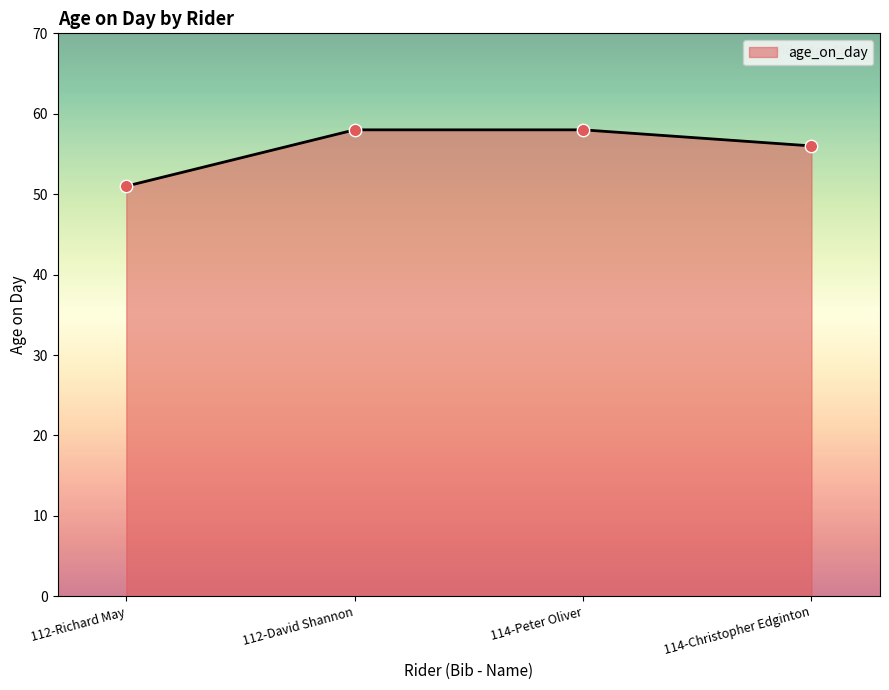

What is the change in value from 112-David Shannon to 114-Christopher Edginton?

-2